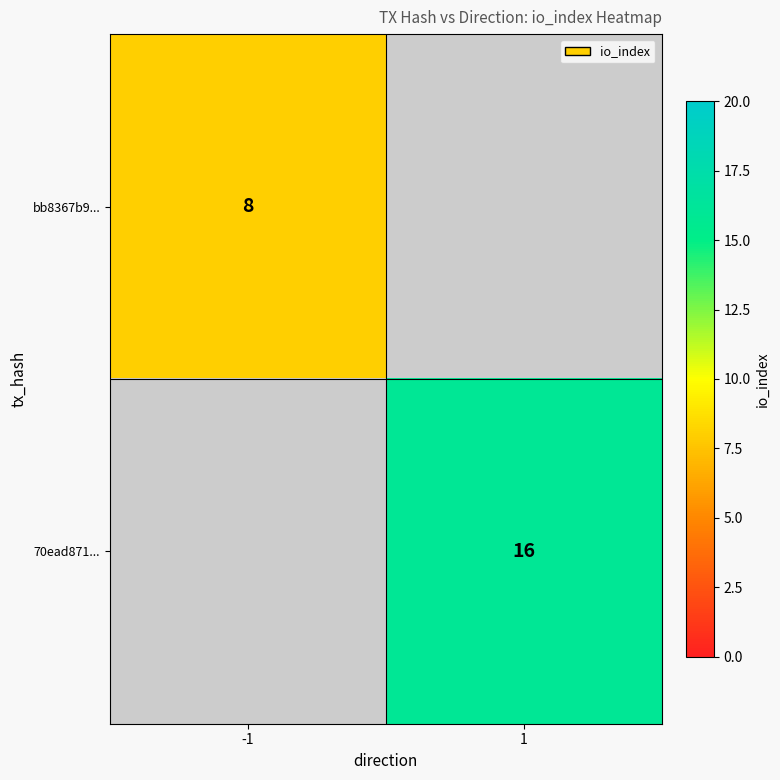

Is it true that 70ead871... equals 23 at 1?

False